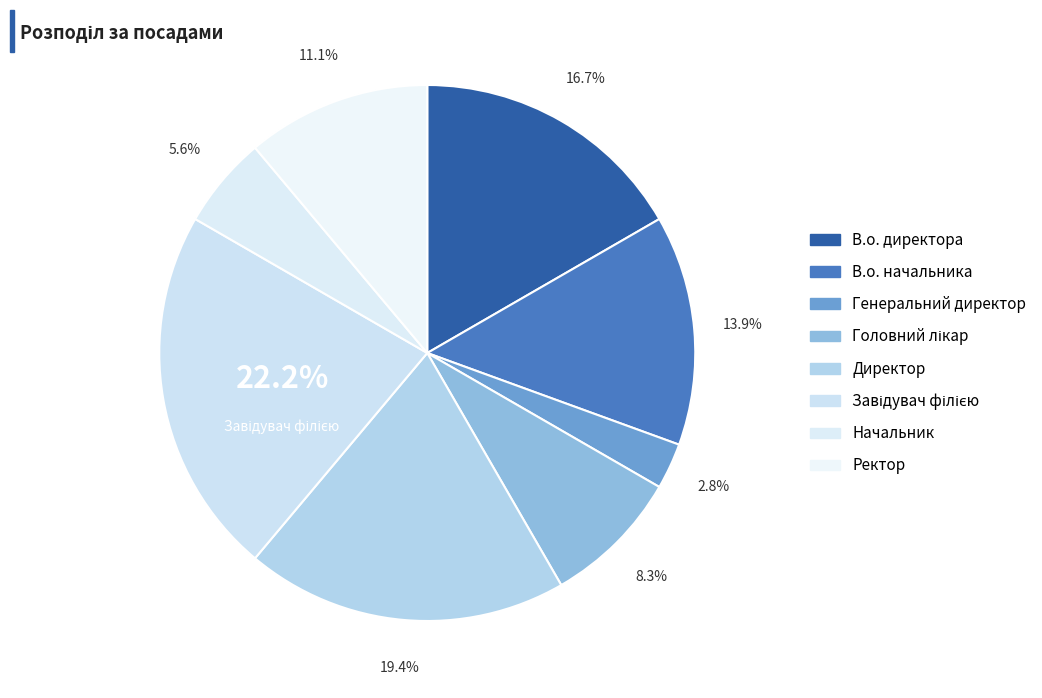

What is the smallest slice in the pie chart?

Генеральний директор